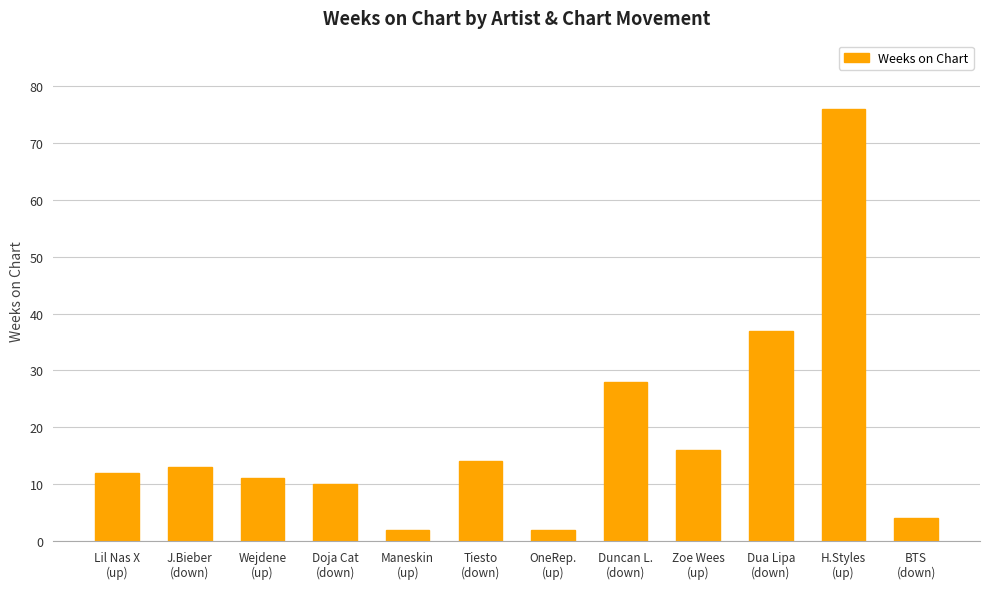

What is the difference between the second highest and second lowest values?

35